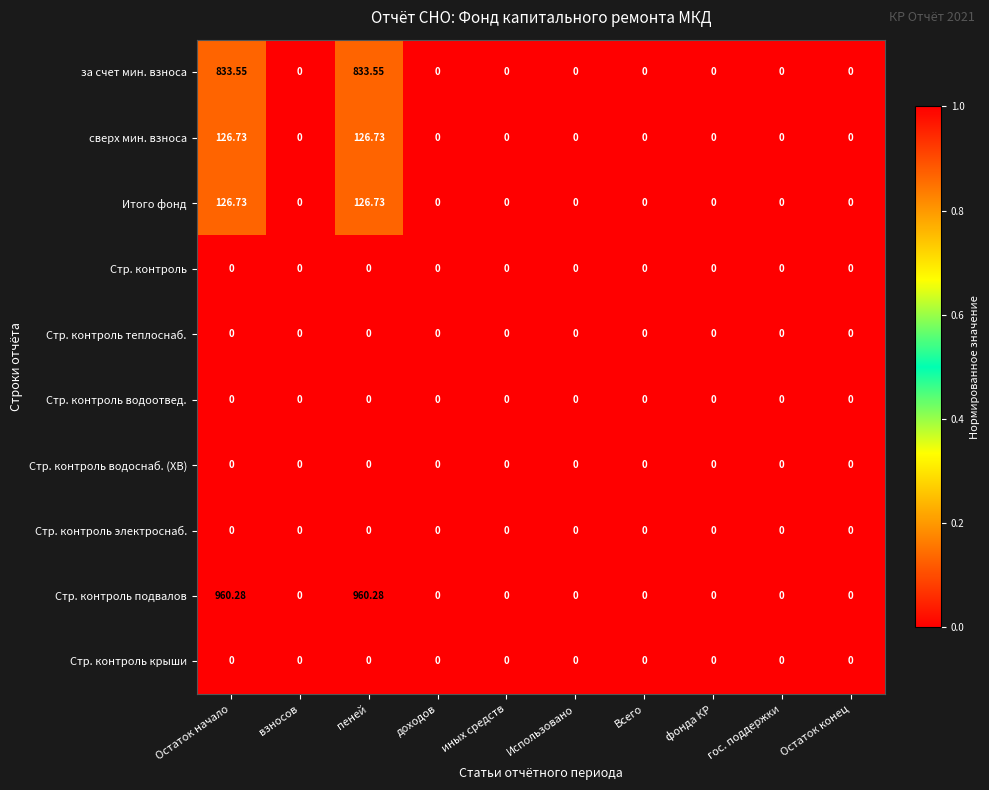

Which series has the largest range (max minus min)?

Стр. контроль подвалов